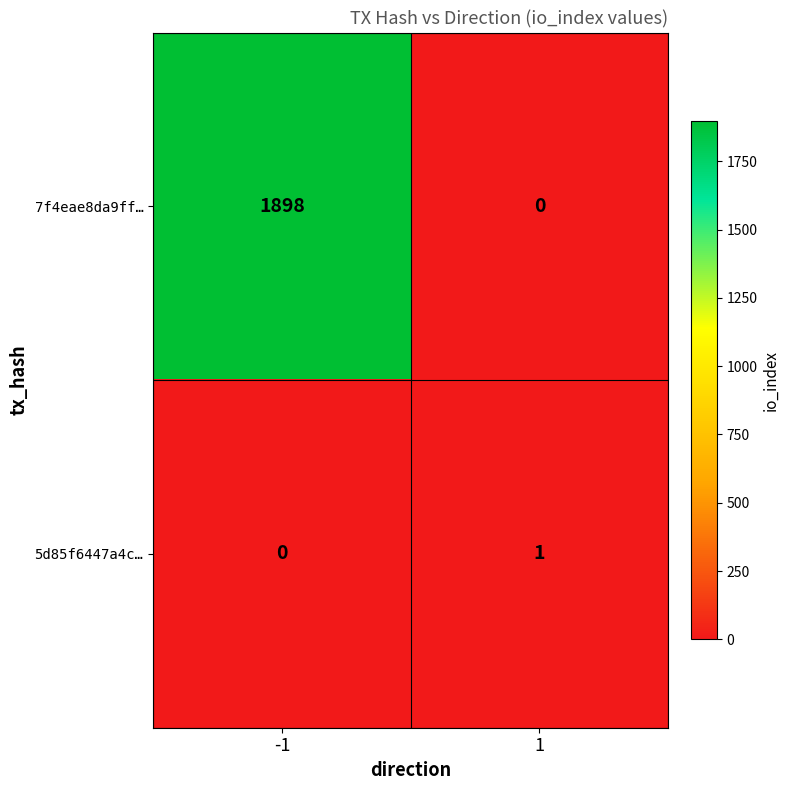

The value of 7f4eae8da9ff… at -1 is 893. True or false?

False